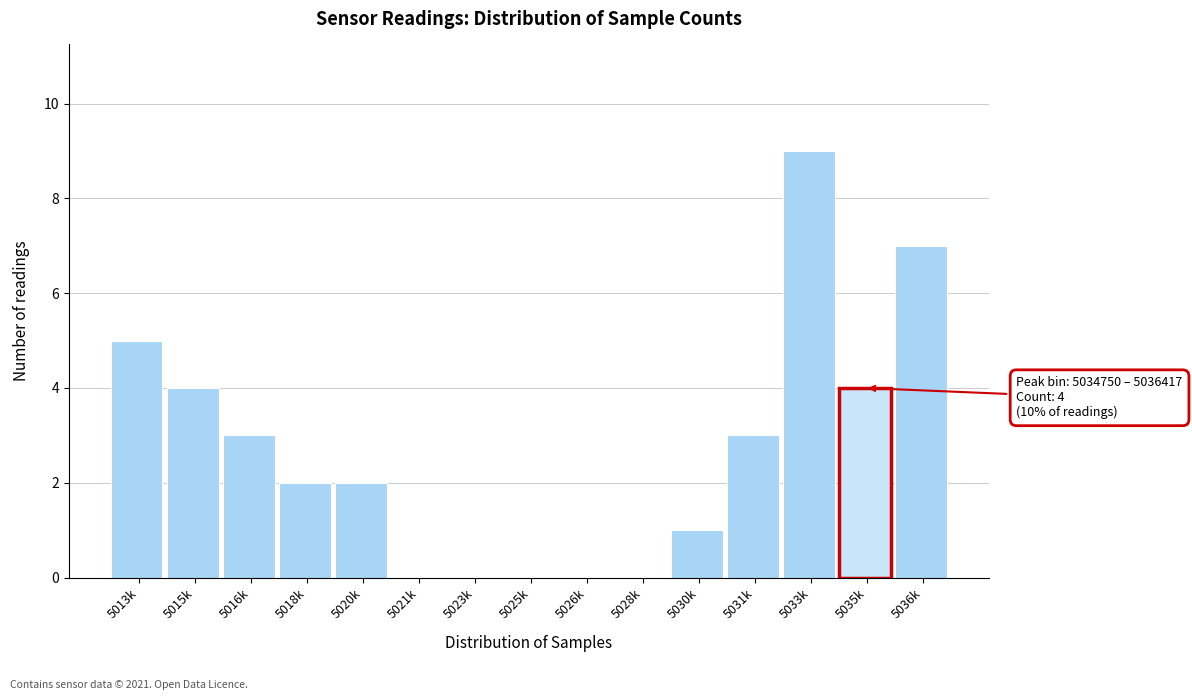

Reading left to right, what are all the values shown in this chart?

5013k=5	5015k=4	5016k=3	5018k=2	5020k=2	5021k=0	5023k=0	5025k=0	5026k=0	5028k=0	5030k=1	5031k=3	5033k=9	5035k=4	5036k=7